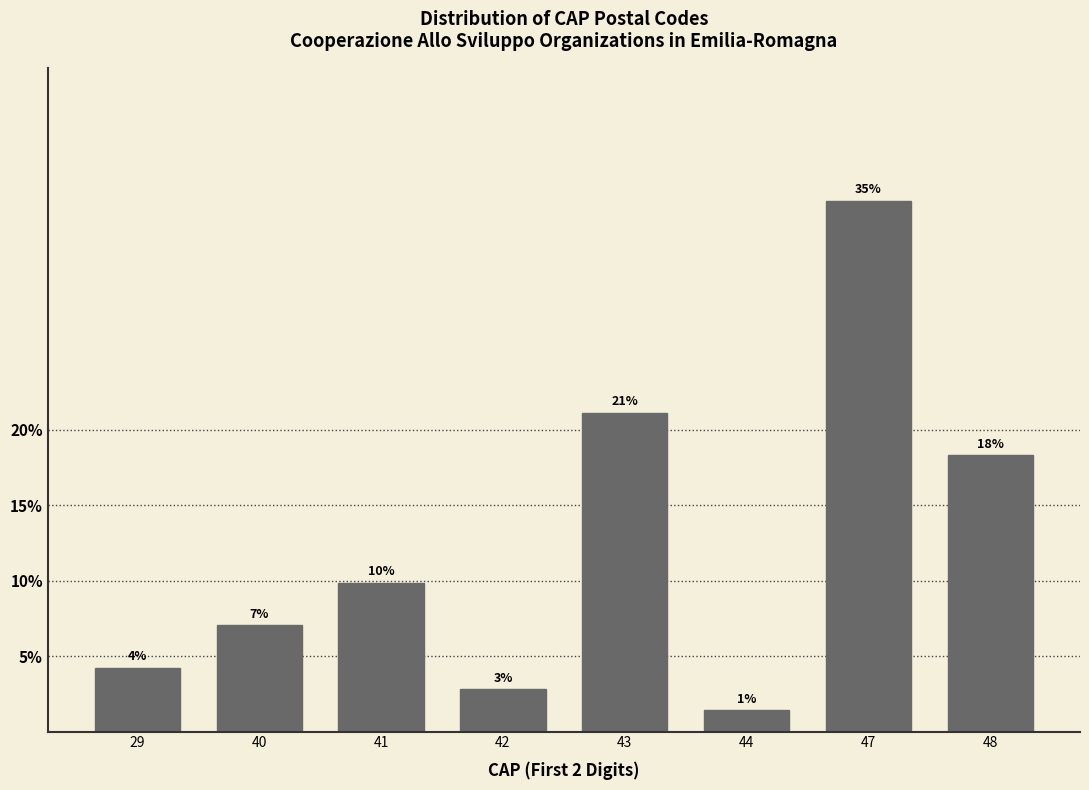

How many bars are there in total?

8